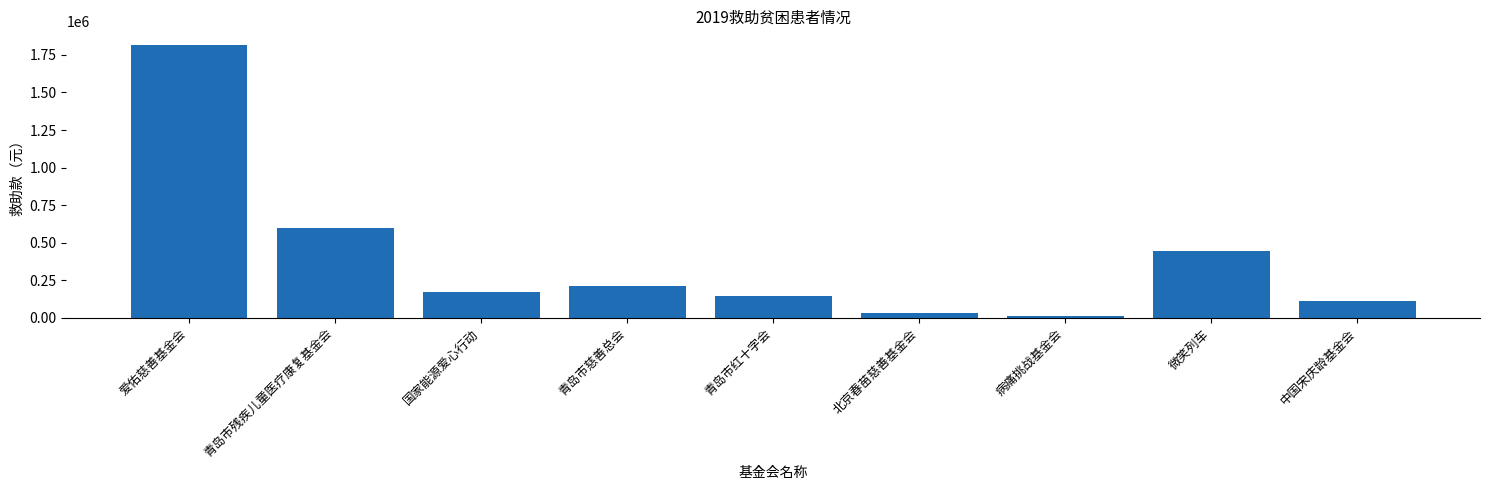

True or false: the data shows 1121430.9 at 爱佑慈善基金会.

False